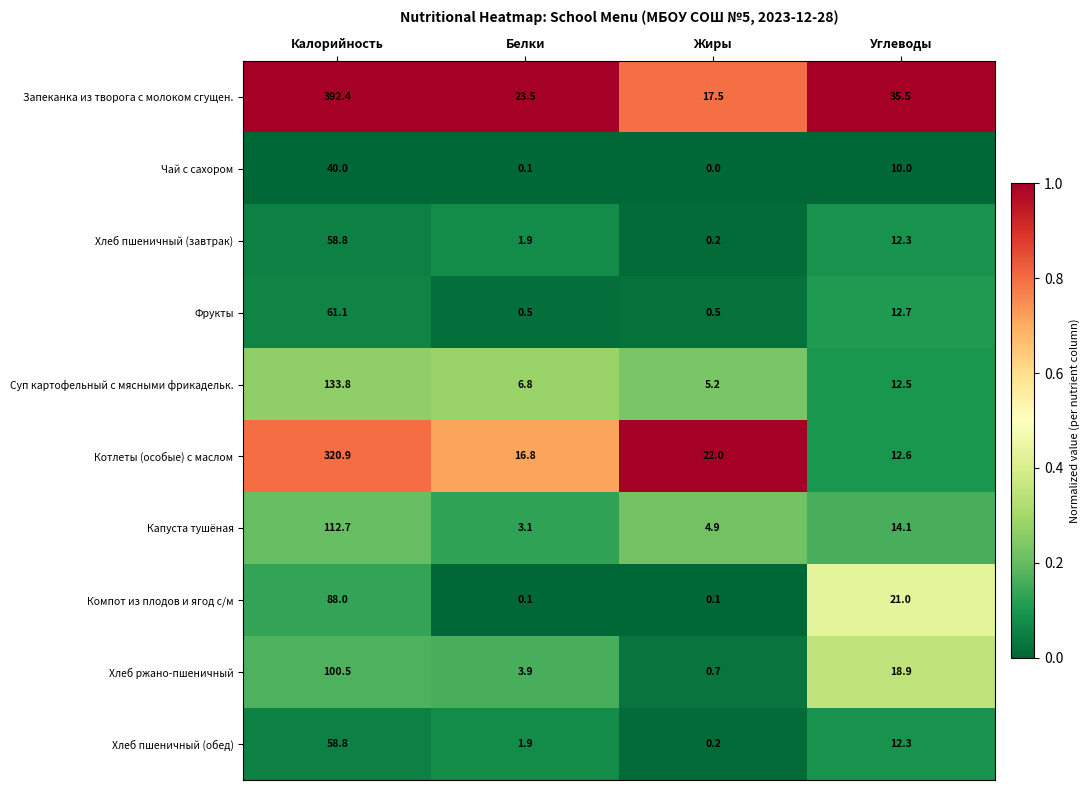

What is the difference between the Хлеб пшеничный (завтрак) values at Белки and Жиры?

1.7